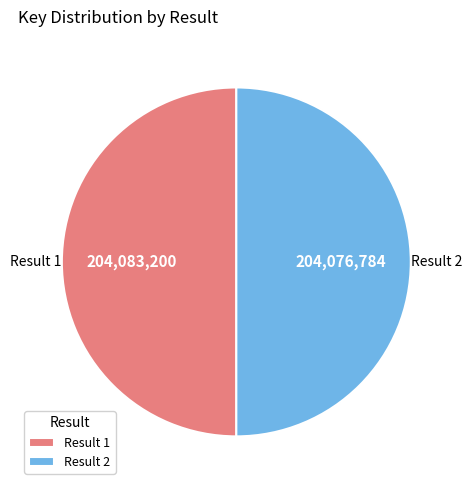

True or false: Result 1 accounts for 50% of the total.

True